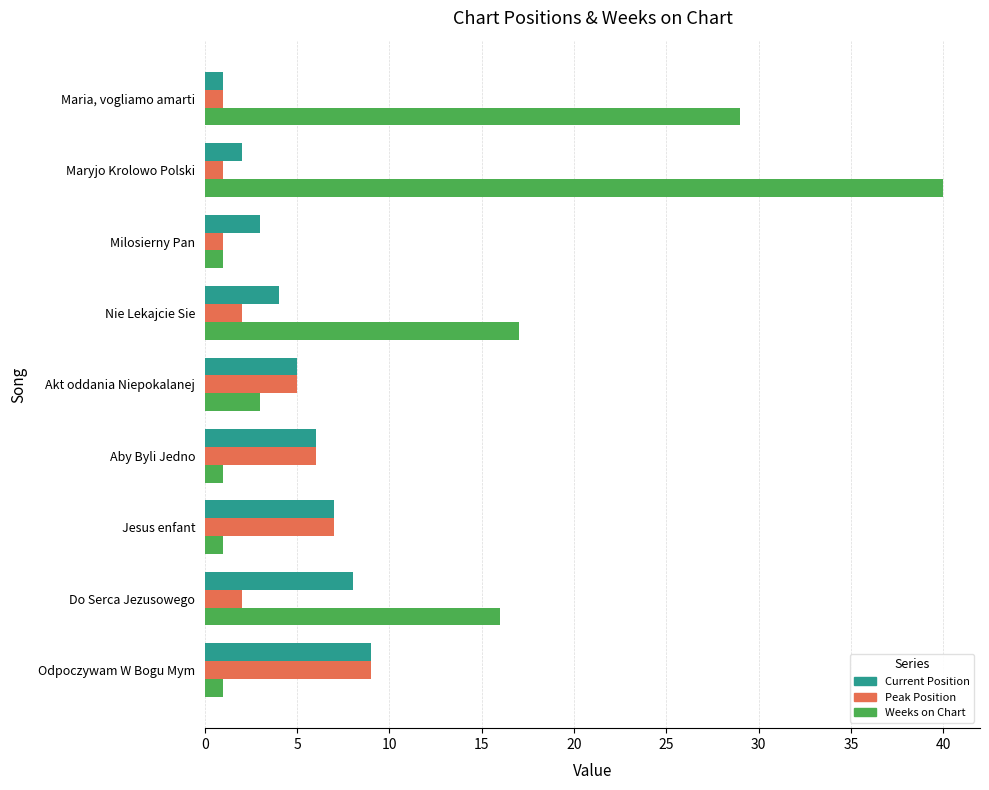

At which category does the chart reach its peak across all series?

Maryjo Krolowo Polski